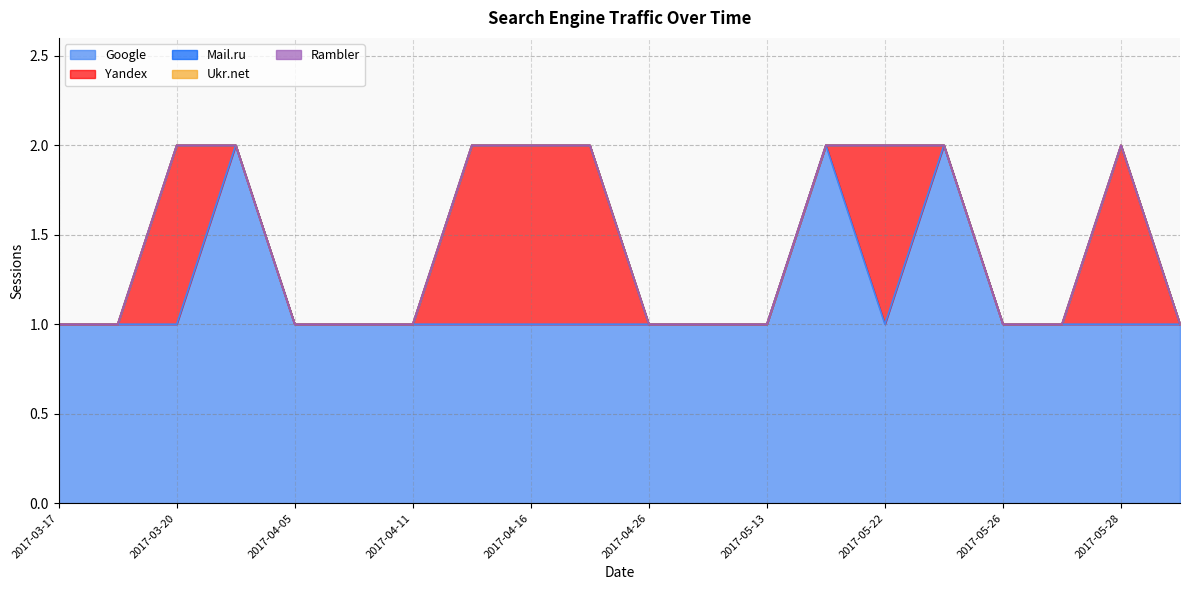

Which series has the largest range (max minus min)?

Google